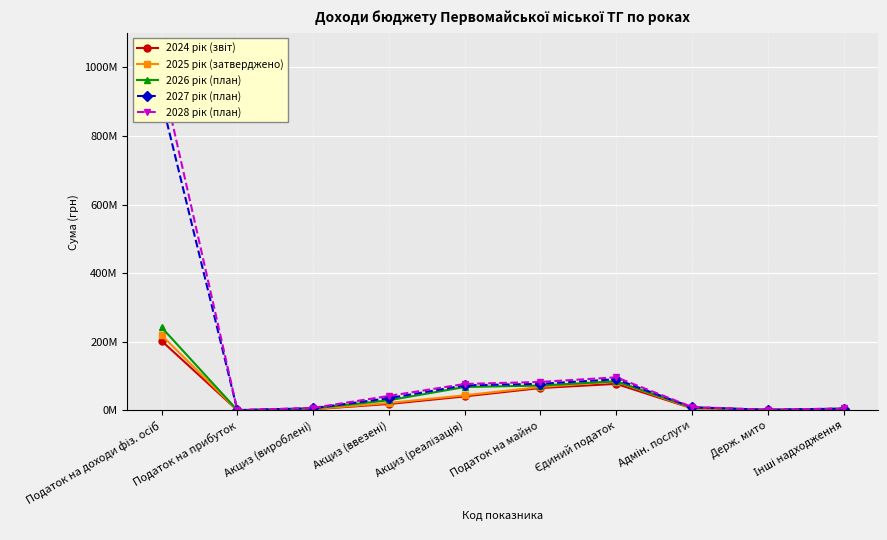

What position from the left is Податок на майно?

6